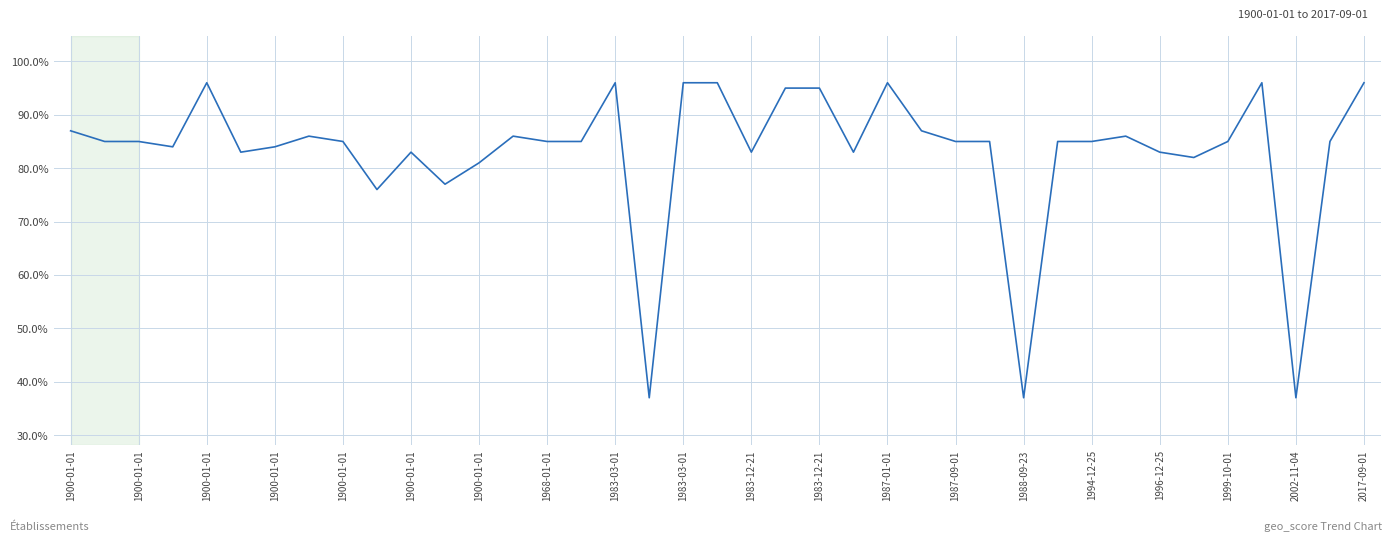

Does the chart have visible grid lines?

Yes